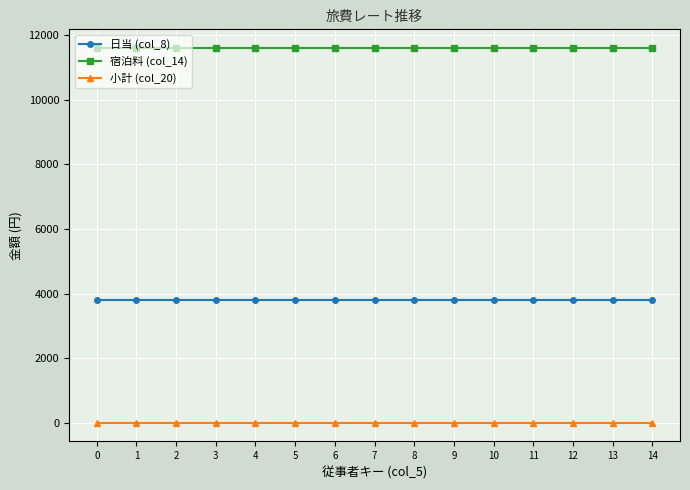

The value of 宿泊料 (col_14) at 4 is 11600. True or false?

True